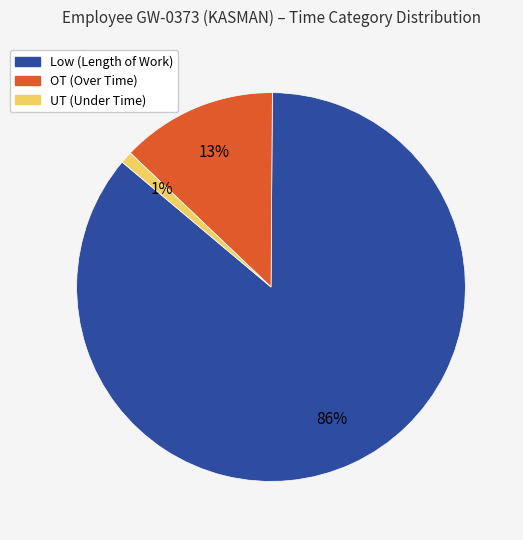

Is there a majority slice in this chart?

Yes